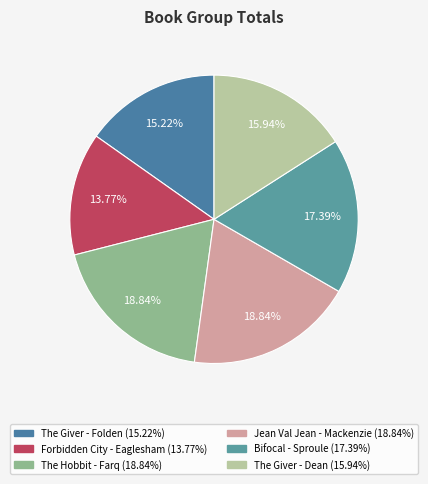

Does The Hobbit - Farq represent more than half of the total?

No